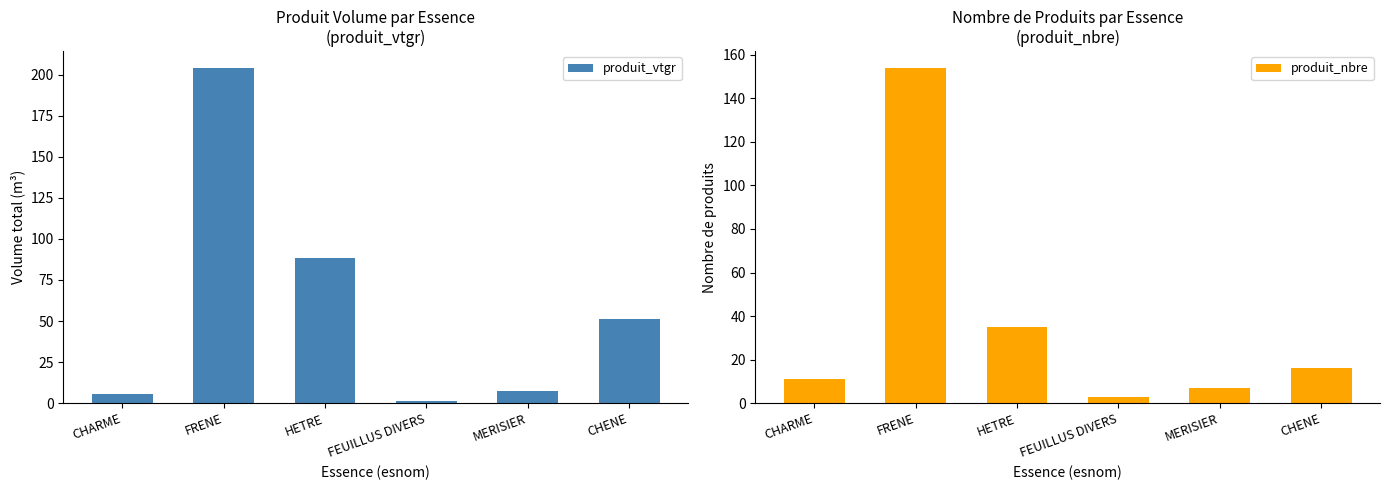

What is the value of the produit_nbre bar at the 2nd from the left?

154